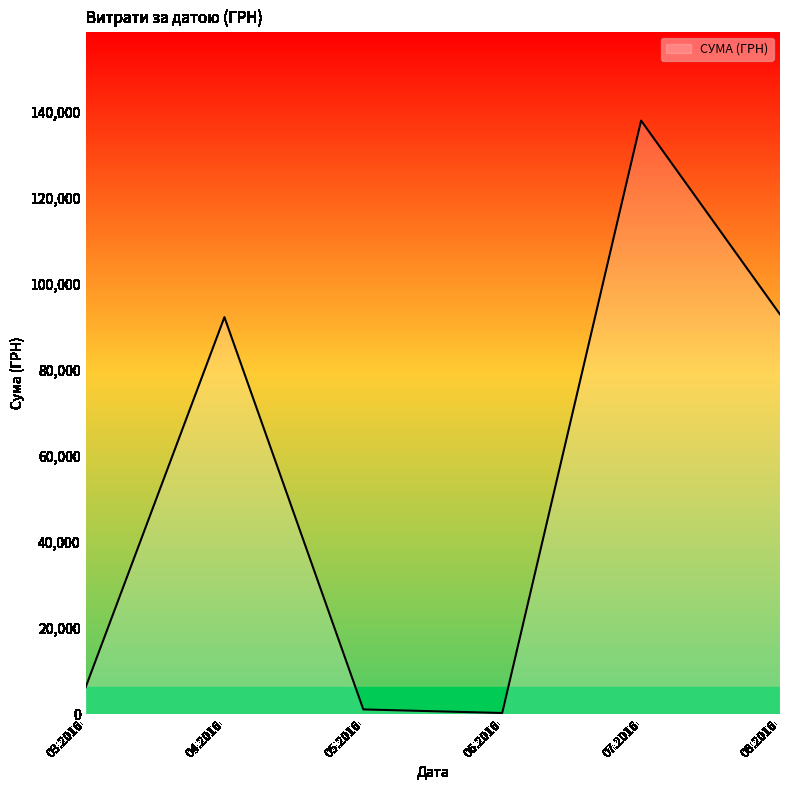

What is the difference between the maximum and second lowest values?

136708.8